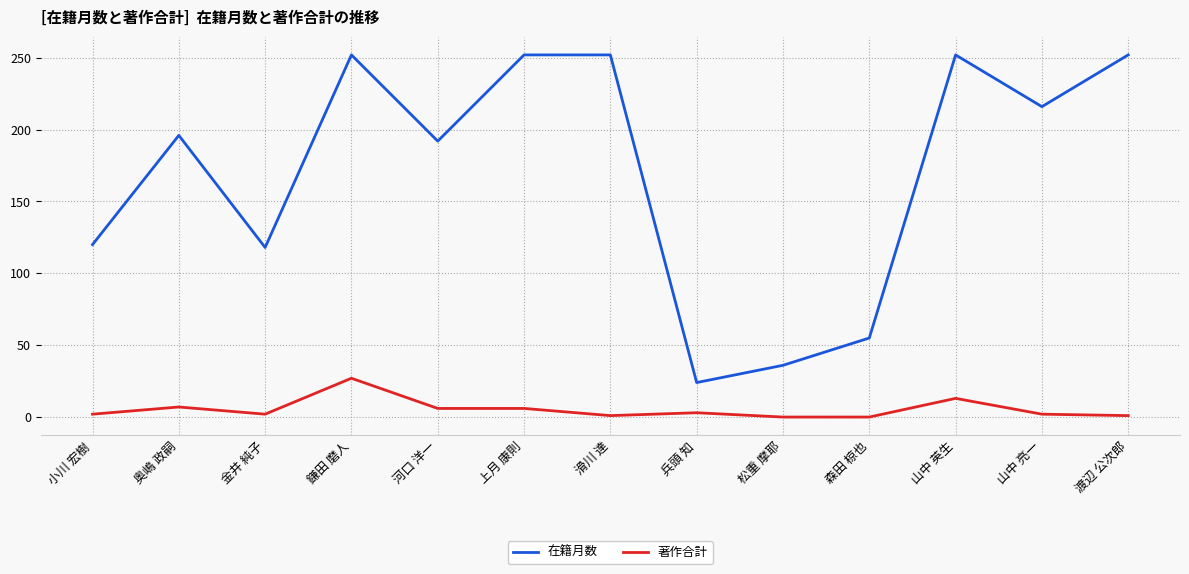

What is the difference between the highest and lowest values at 山中 英生?

239